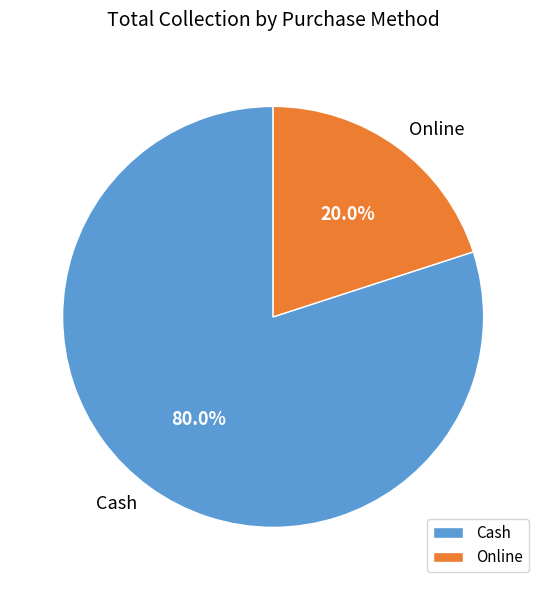

Which slice is the smallest?

Online